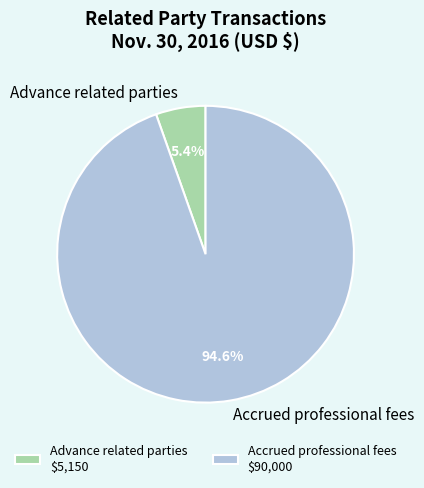

Is it true that Advance related parties is 5% of the pie?

True